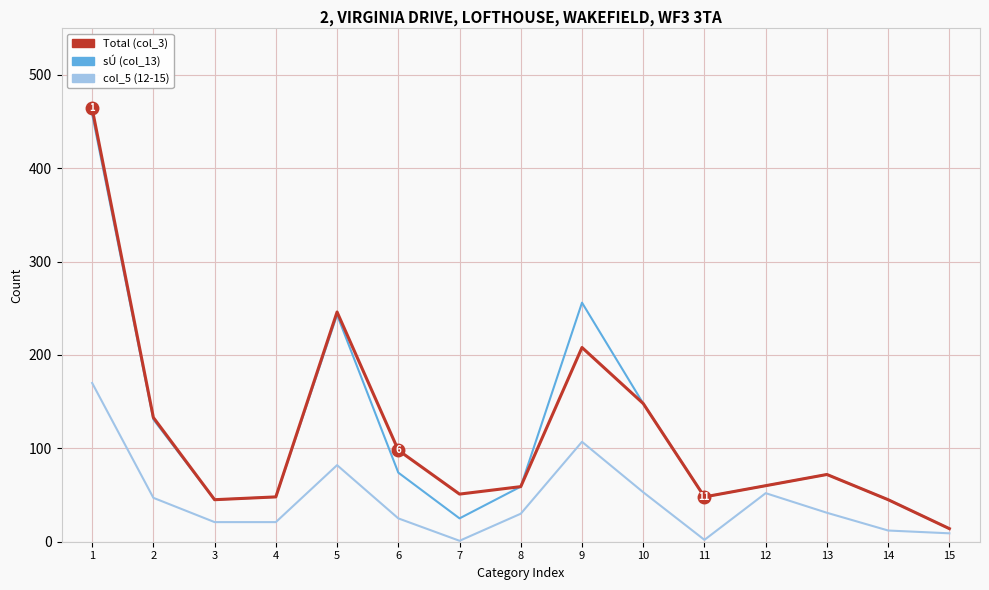

Is it true that Total (col_3) equals 66 at 14?

False